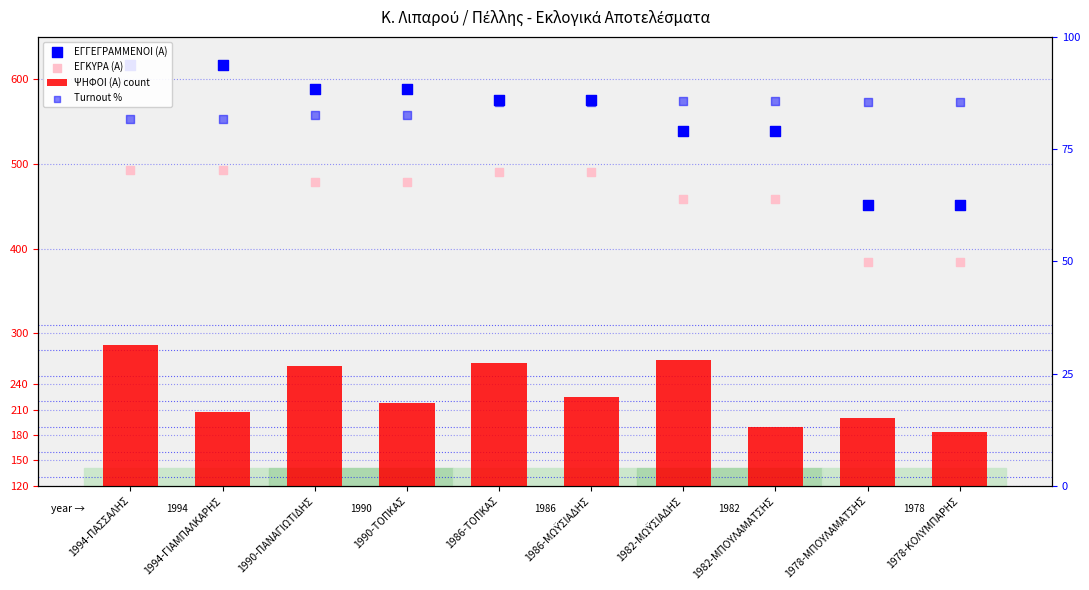

At how many categories does at least one series exceed 259?

10